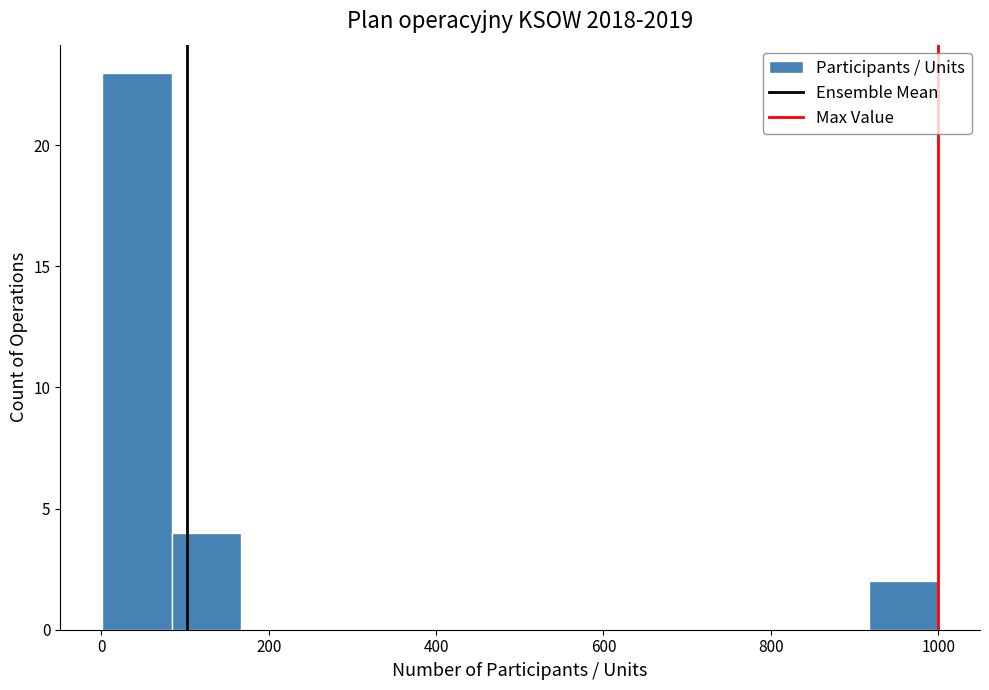

Reading left to right, list every bar in this chart as the range it spans on the x-axis followed by its height. Neither the bar edges nor the heights are printed on the chart, so give them approximately, as read against the axes.

0 to 80: 23
80 to 160: 4
160 to 260: 0
260 to 340: 0
340 to 420: 0
420 to 500: 0
500 to 580: 0
580 to 660: 0
660 to 760: 0
760 to 840: 0
840 to 920: 0
920 to 1000: 2